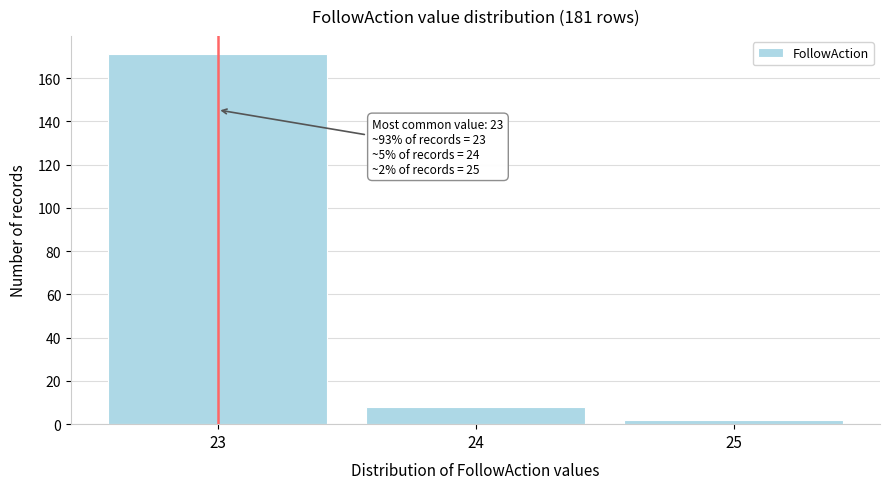

Over which range of the x-axis is the bar tallest?

22.5 to 23.5